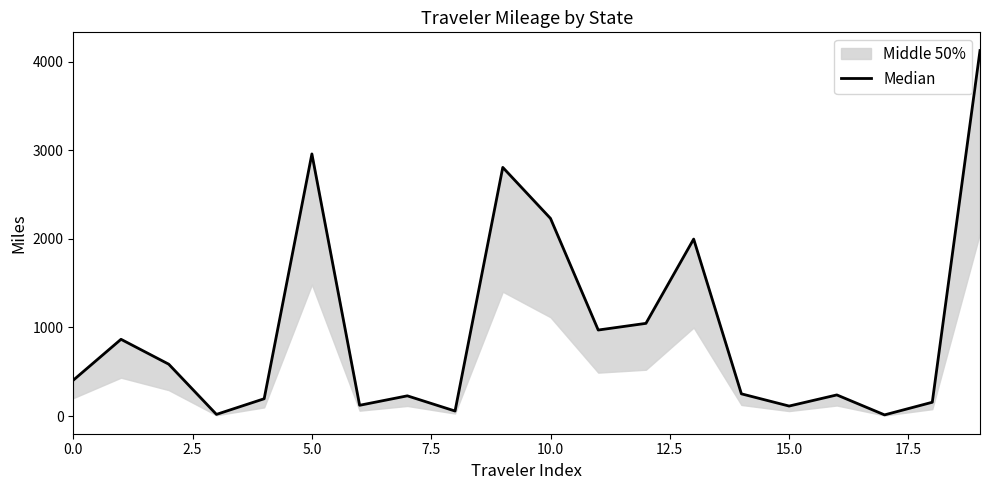

Is it true that the value at 7.5 is 30.6?

False